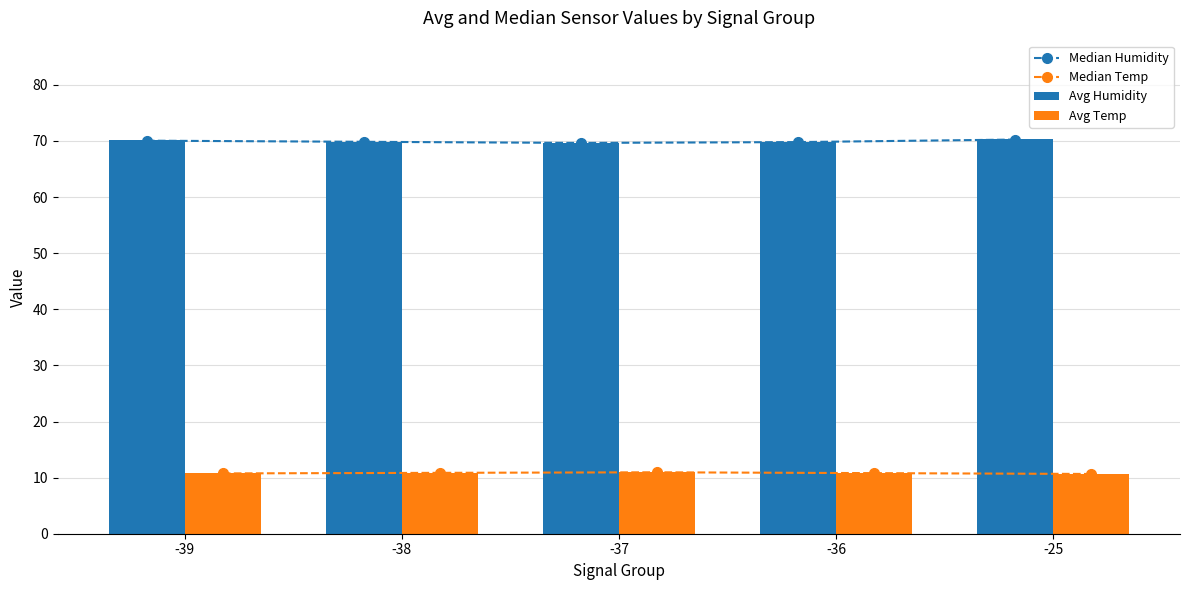

What is the difference between the Median Humidity values at -25 and -39?

0.2